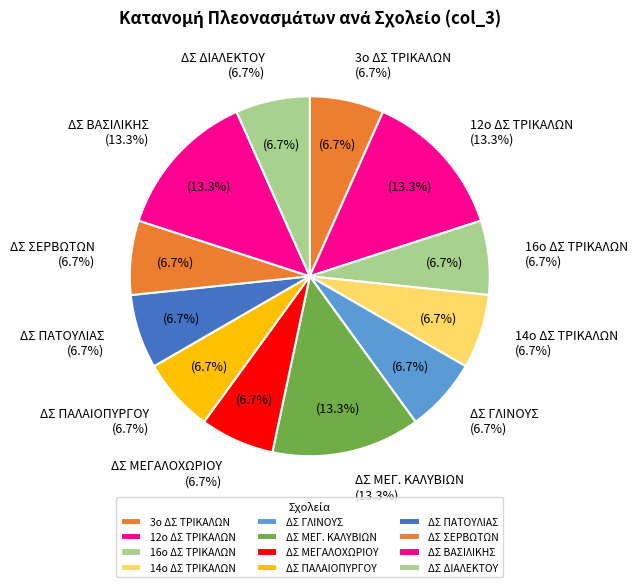

Is ΔΣ ΒΑΣΙΛΙΚΗΣ the majority of the pie?

No